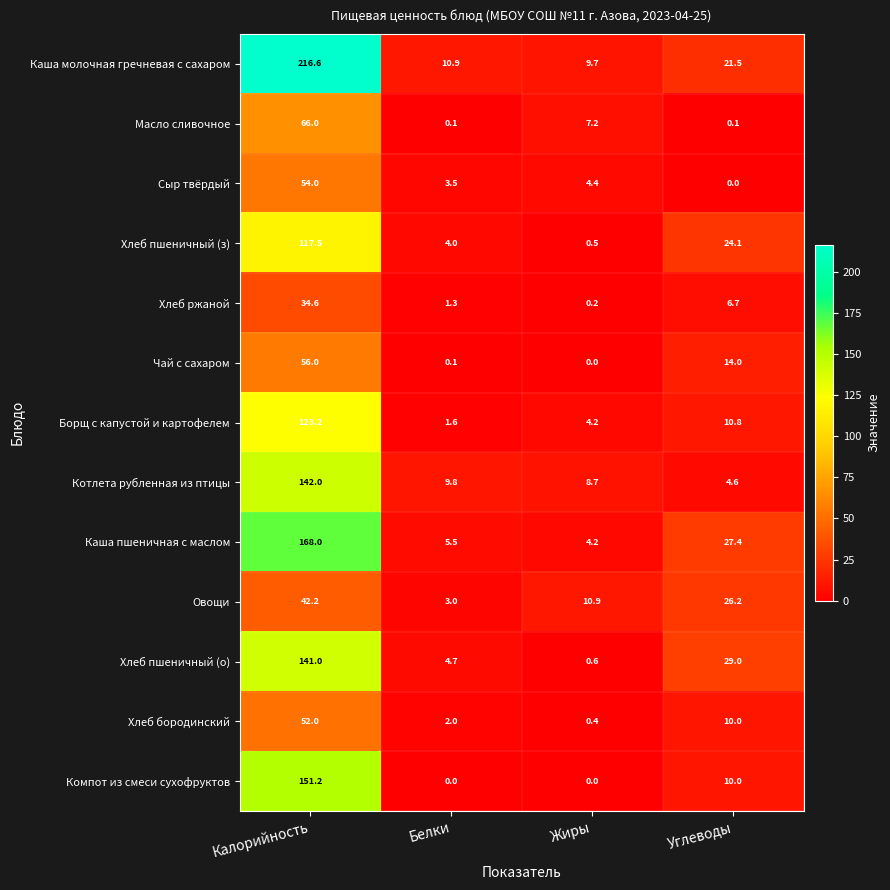

The Хлеб пшеничный (о) series shows 4.7 at Белки. True or false?

True